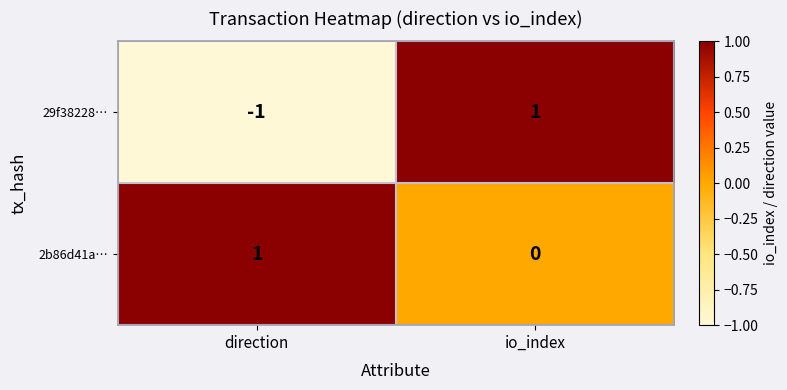

Rank the series at direction from lowest to highest value.

29f38228…, 2b86d41a…